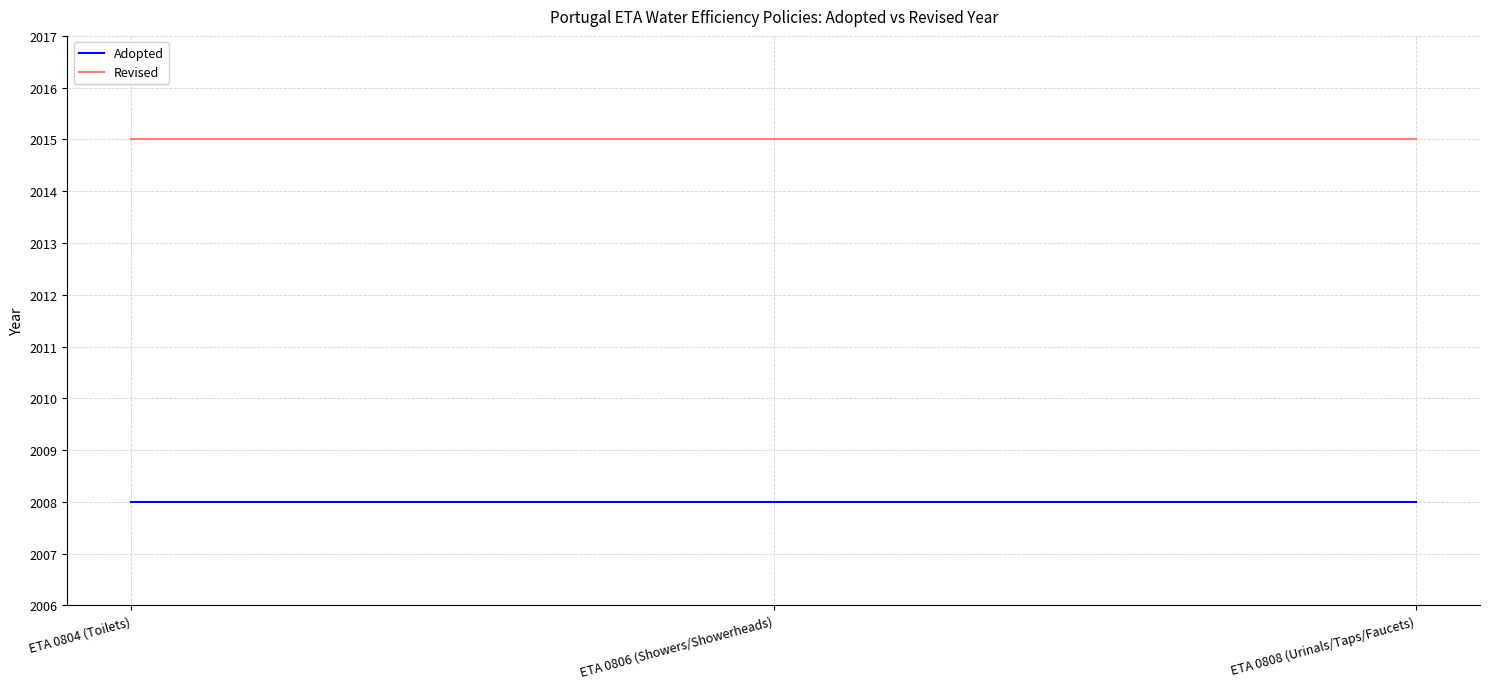

What is the spread (max minus min) of values at ETA 0806 (Showers/Showerheads)?

7